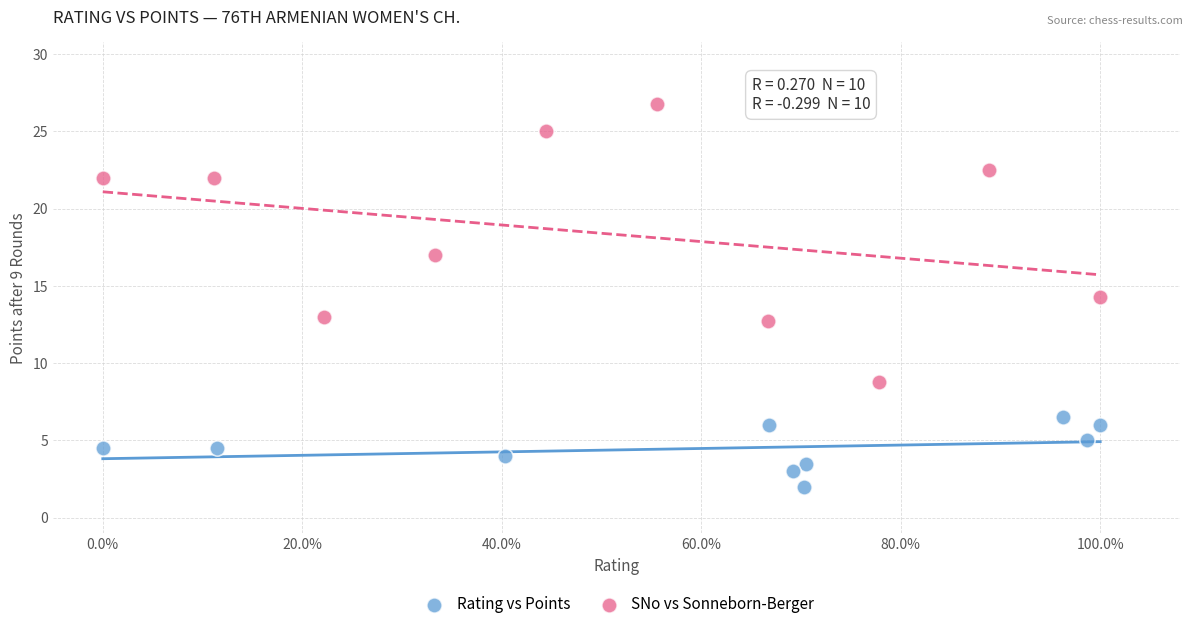

Which series has the widest spread of Y values?

SNo vs Sonneborn-Berger